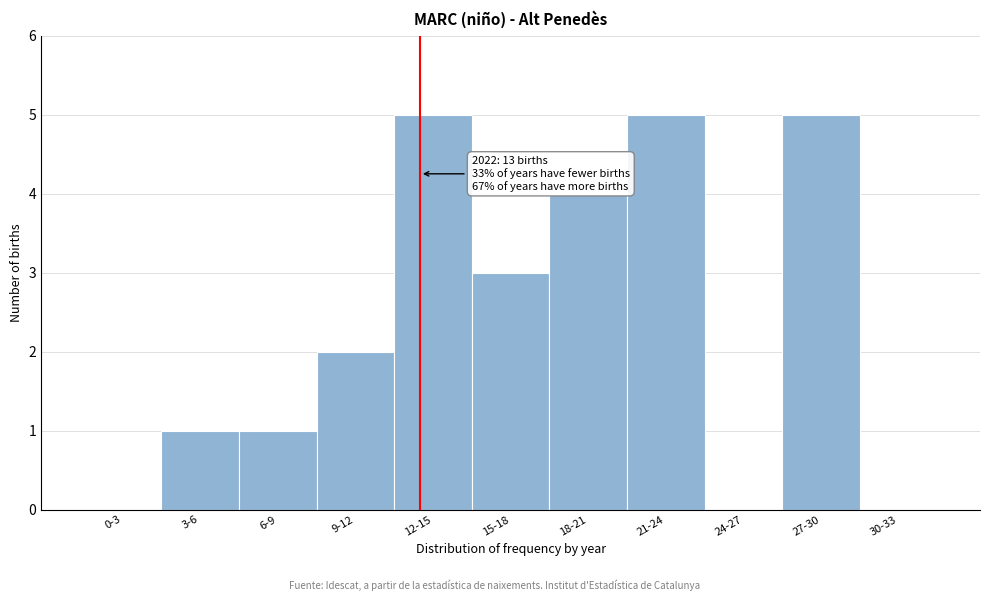

Reading left to right, what are all the values shown in this chart?

0-3=0	3-6=1	6-9=1	9-12=2	12-15=5	15-18=3	18-21=4	21-24=5	24-27=0	27-30=5	30-33=0